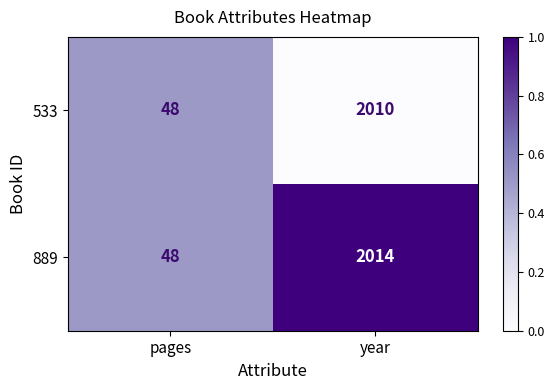

Which series changed the most between pages and year?

889